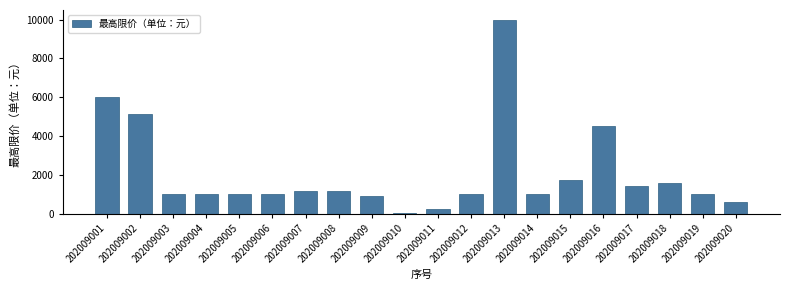

What is the maximum value shown in the chart?

10000